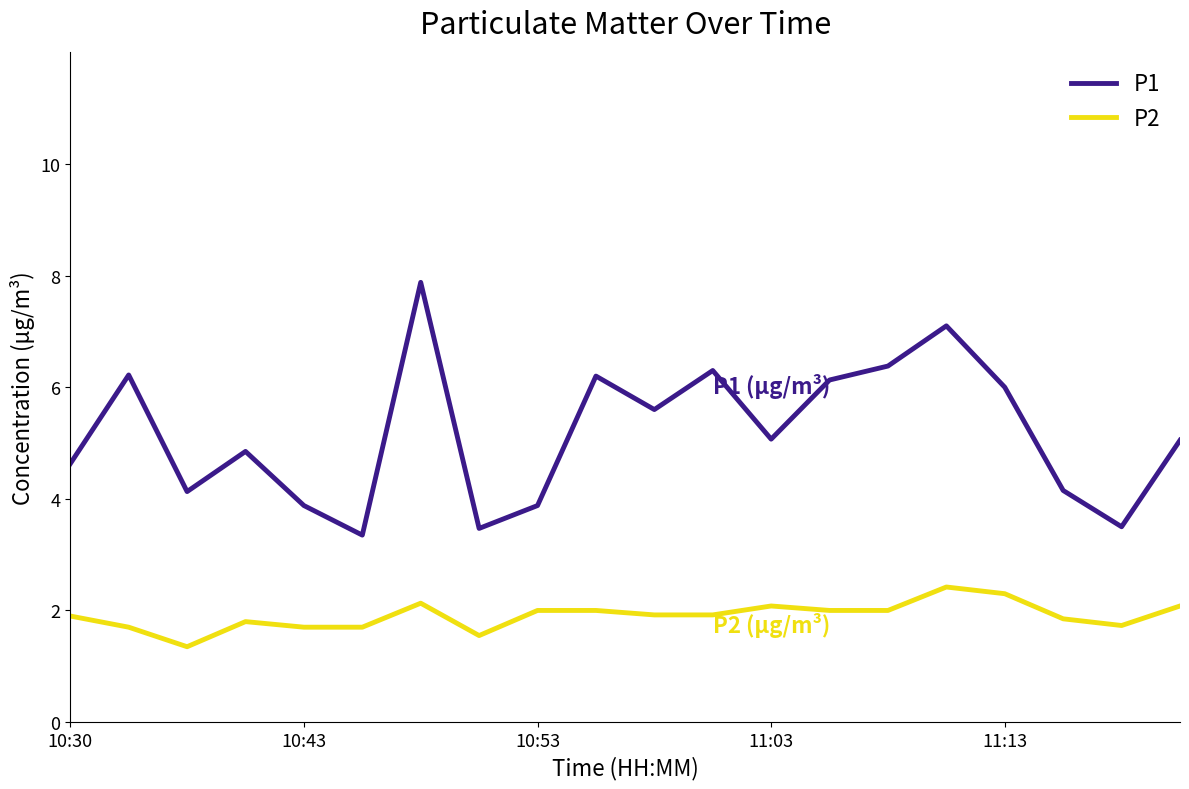

True or false: P1 and P2 intersect in this chart.

False